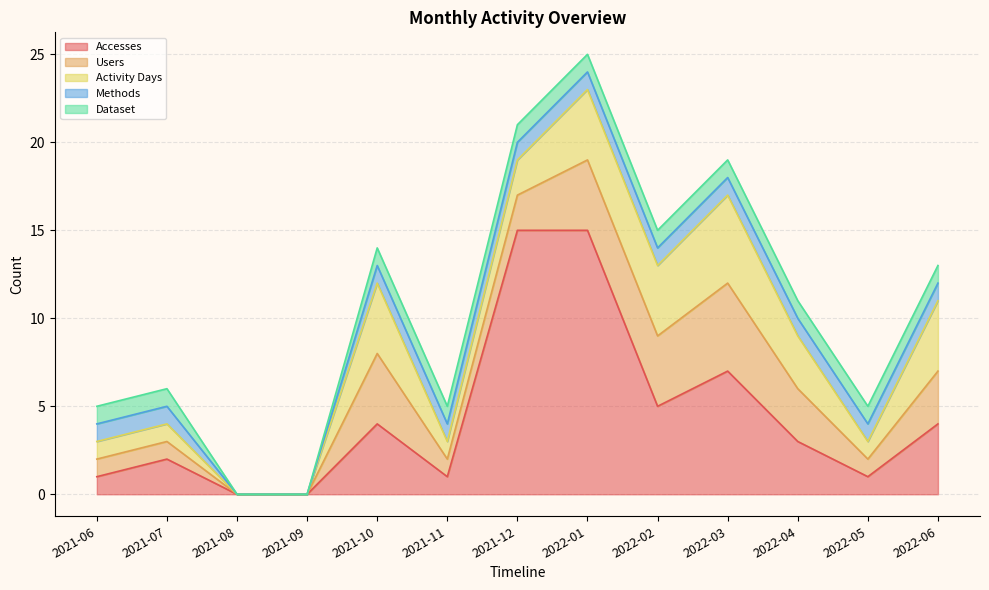

Which series changed the most between 2021-08 and 2021-12?

Accesses